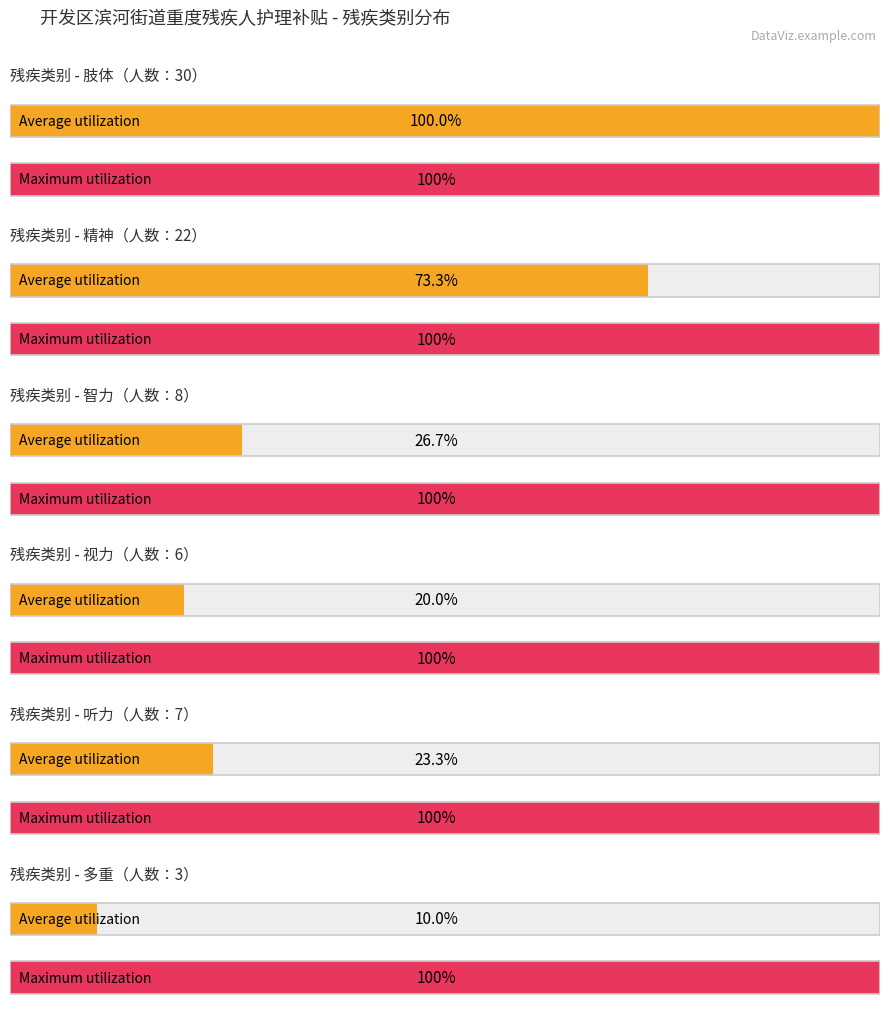

True or false: 智力 has a value of 14 at Count.

False